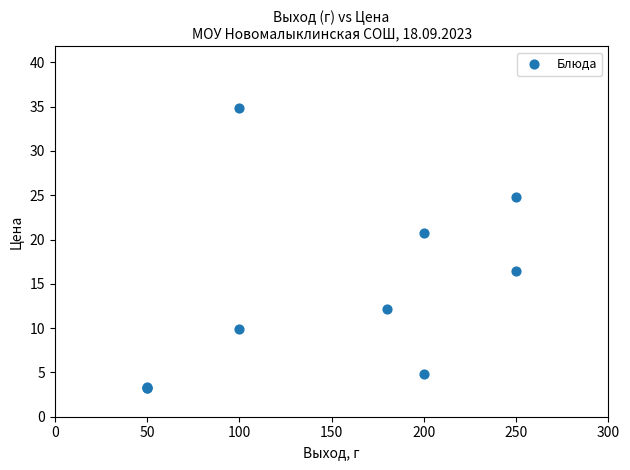

What Y value in the scatter plot is closest to 19?

20.7